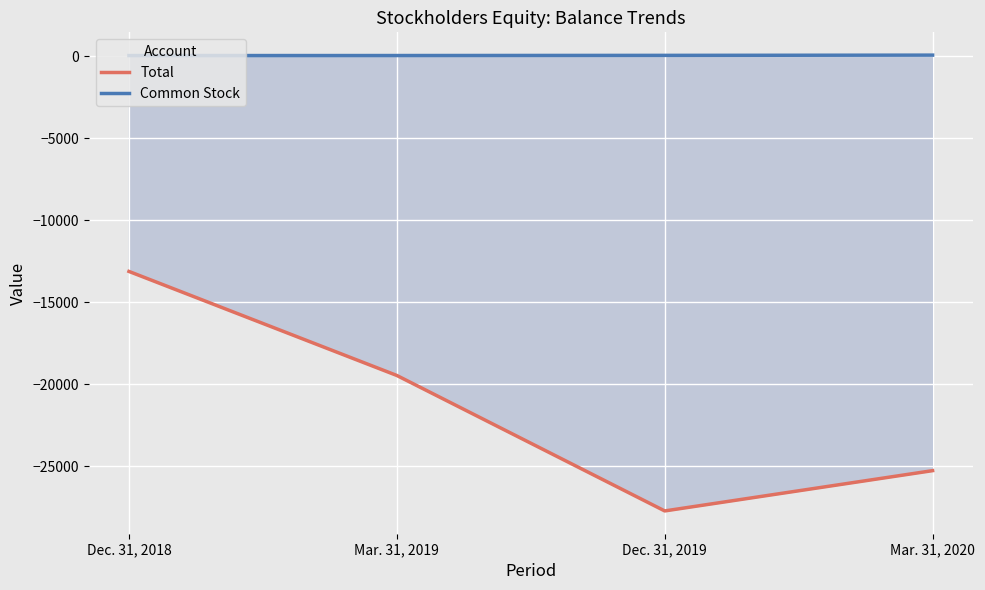

Reading left to right, list all the values displayed in this chart.

Total: -13124	-19468	-27728	-25271
Common Stock: 39	41	51	66